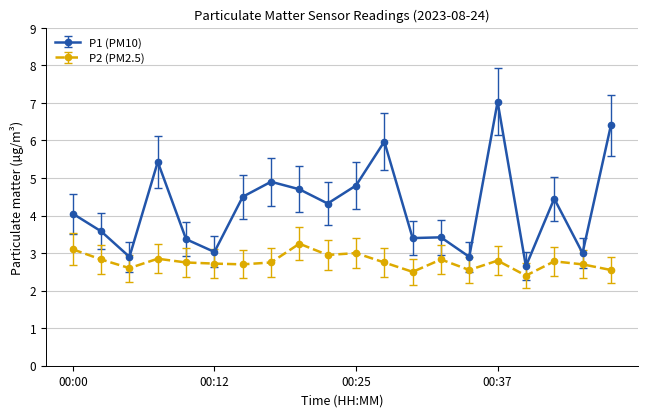

Which series has the largest range (max minus min)?

P1 (PM10)